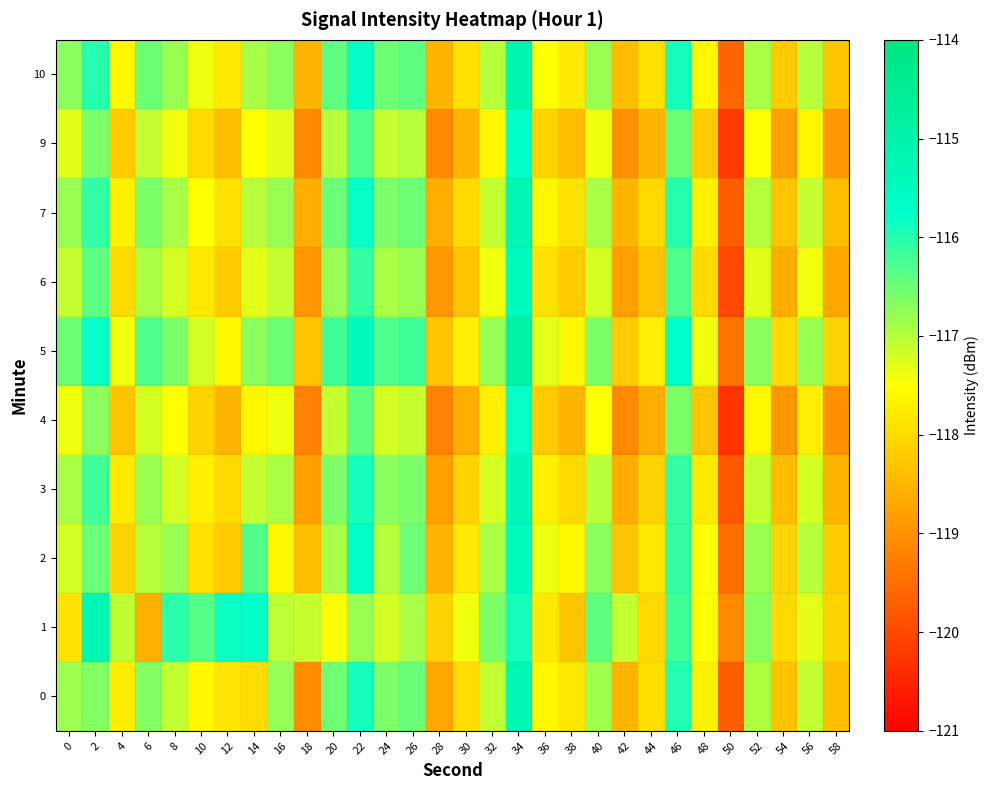

Rank the series at 32 from highest to lowest value.

1, 5, 2, 10, 0, 7, 3, 6, 9, 4